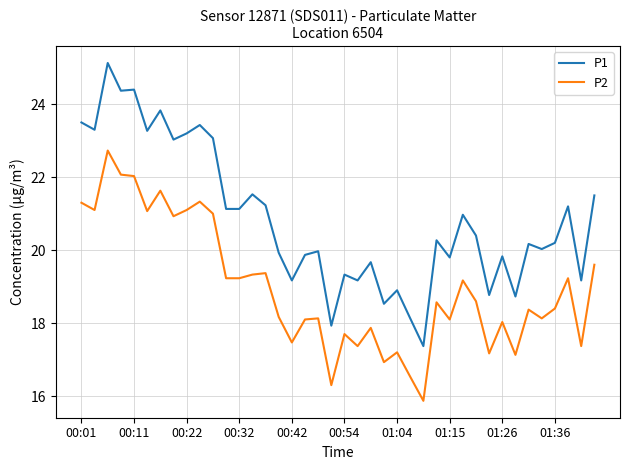

True or false: P2 and P1 cross at least once.

False